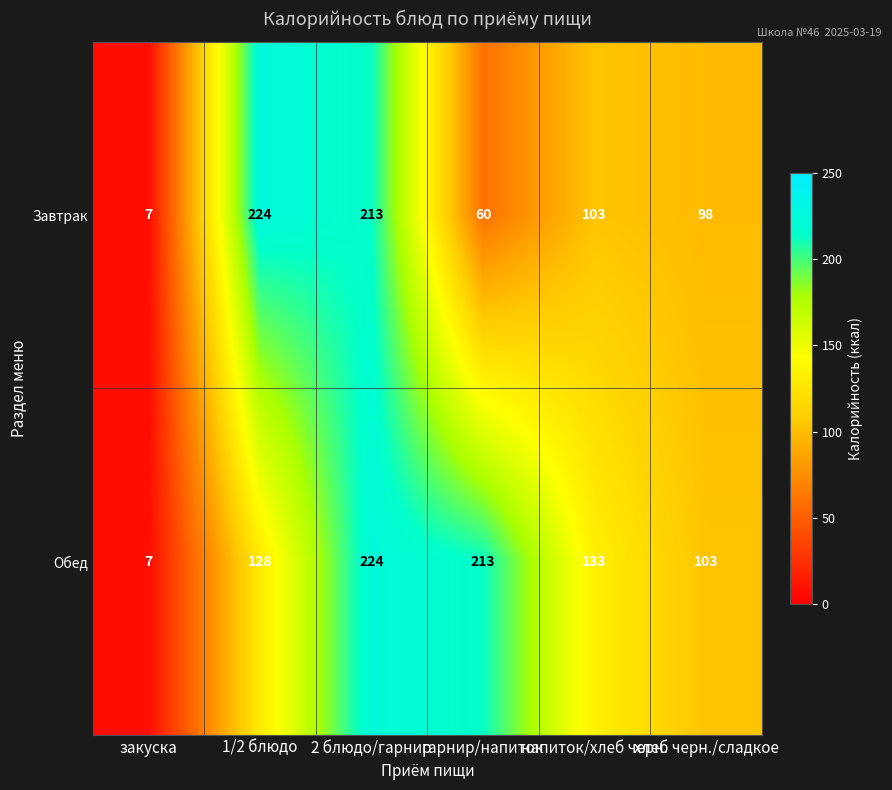

Which series changed the most between гарнир/напиток and напиток/хлеб черн.?

Обед